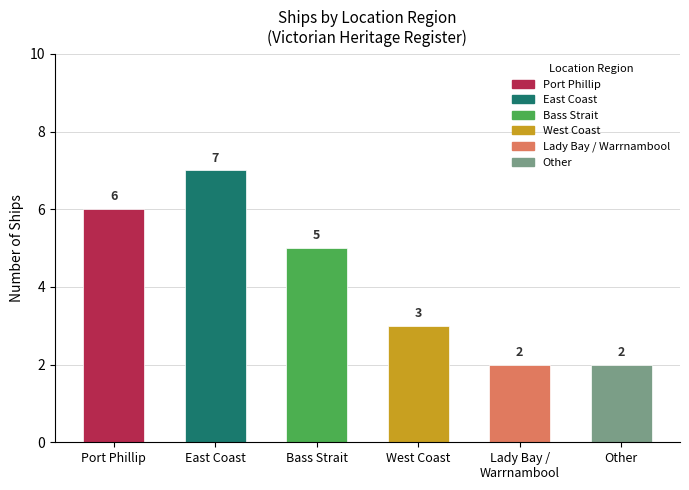

What is the value of the 6th bar from the left?

2